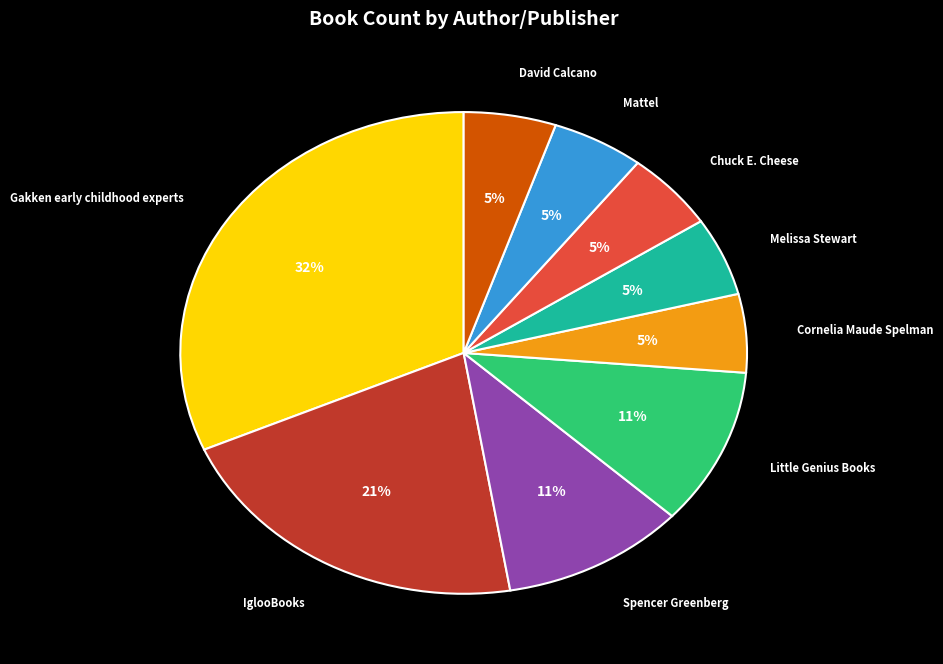

Does Cornelia Maude Spelman represent more than half of the total?

No